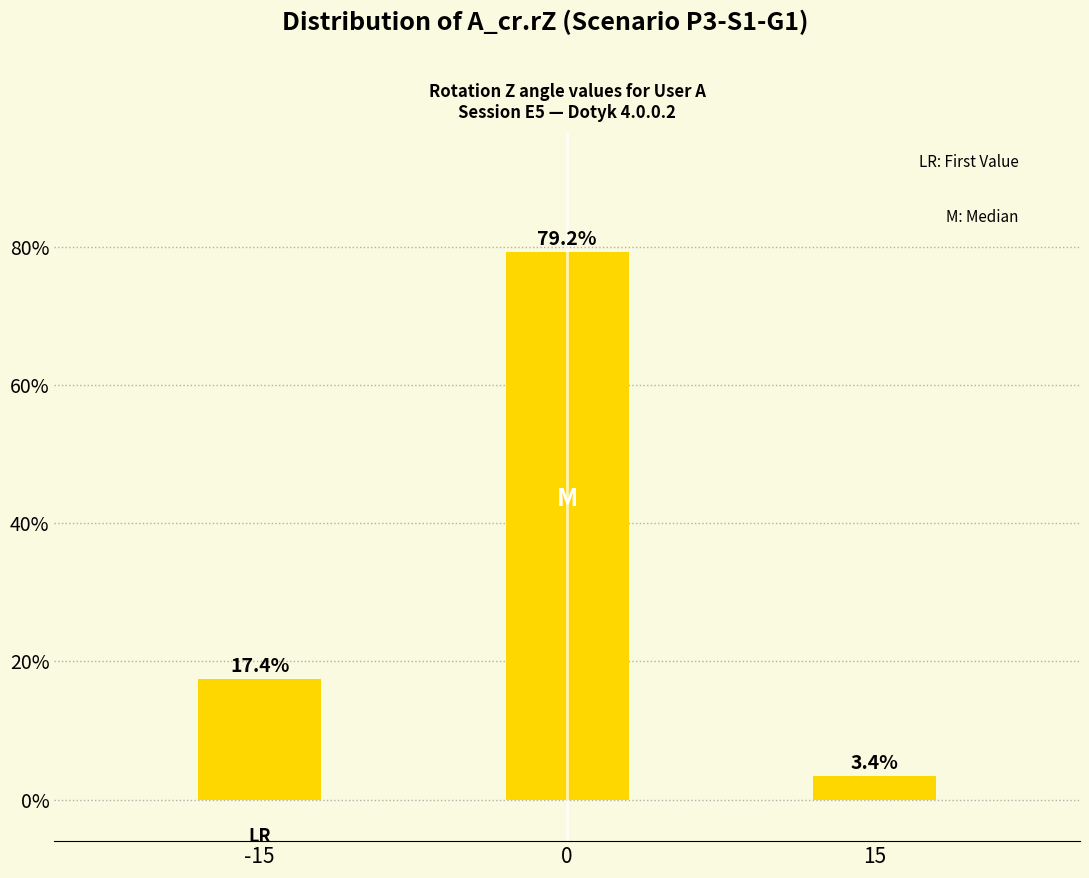

Reading right to left, list all the values displayed in this chart.

3.4	79.2	17.4